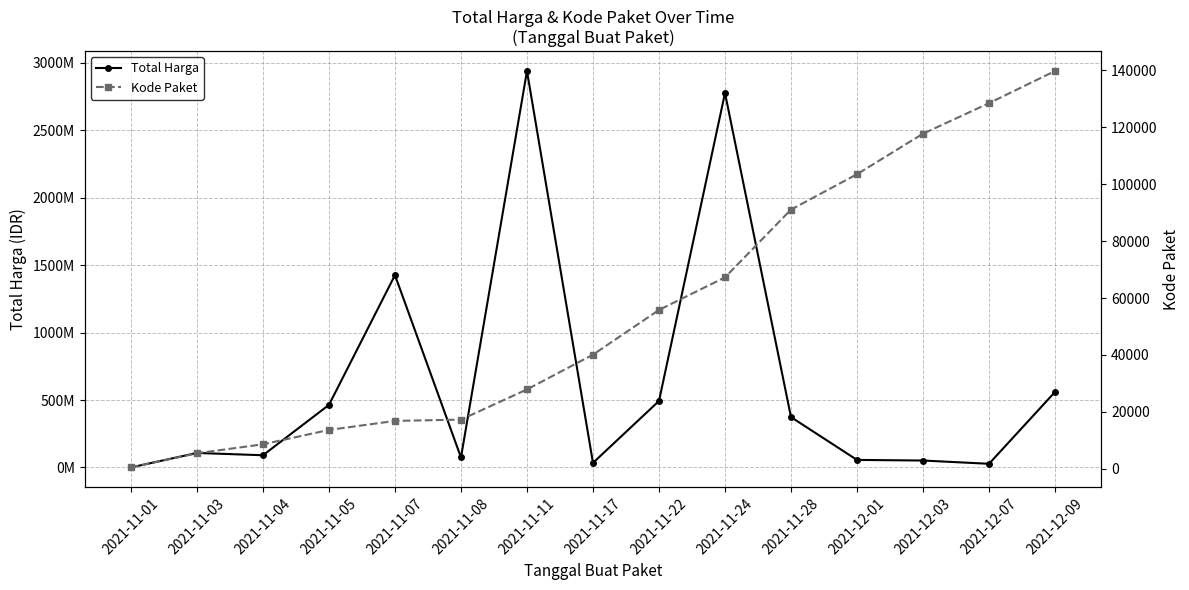

Which has a higher value, 2021-11-03 or 2021-11-24?

2021-11-24